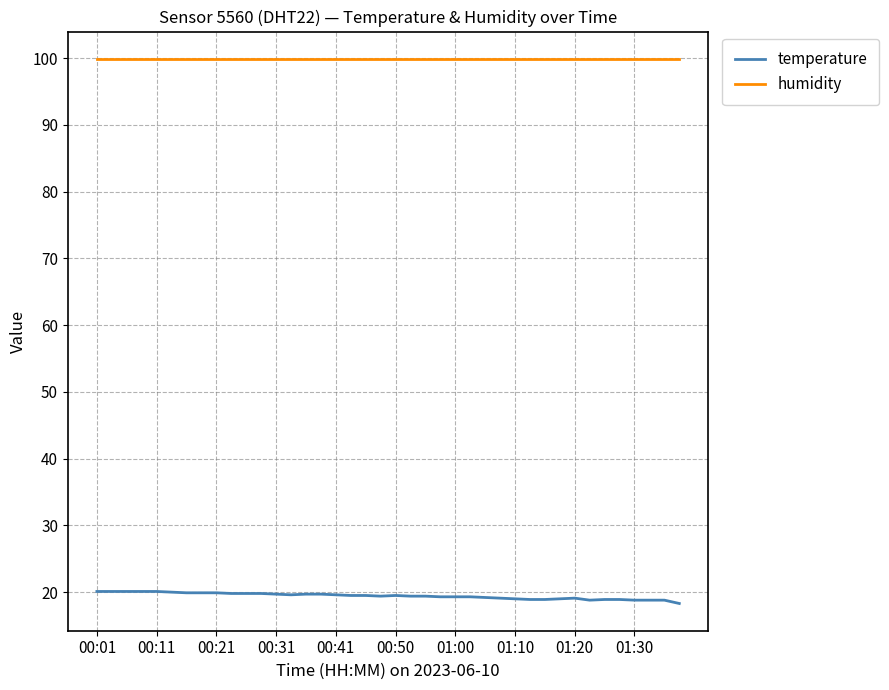

Rank the series by their maximum value, from highest to lowest.

humidity, temperature